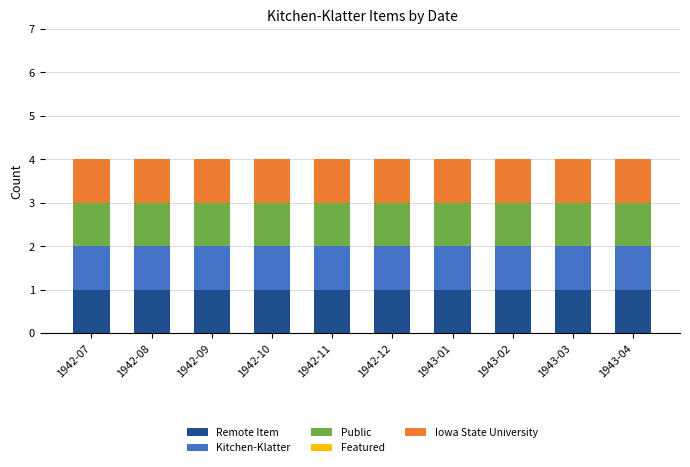

Where is Remote Item nearest to the value 1?

1942-07